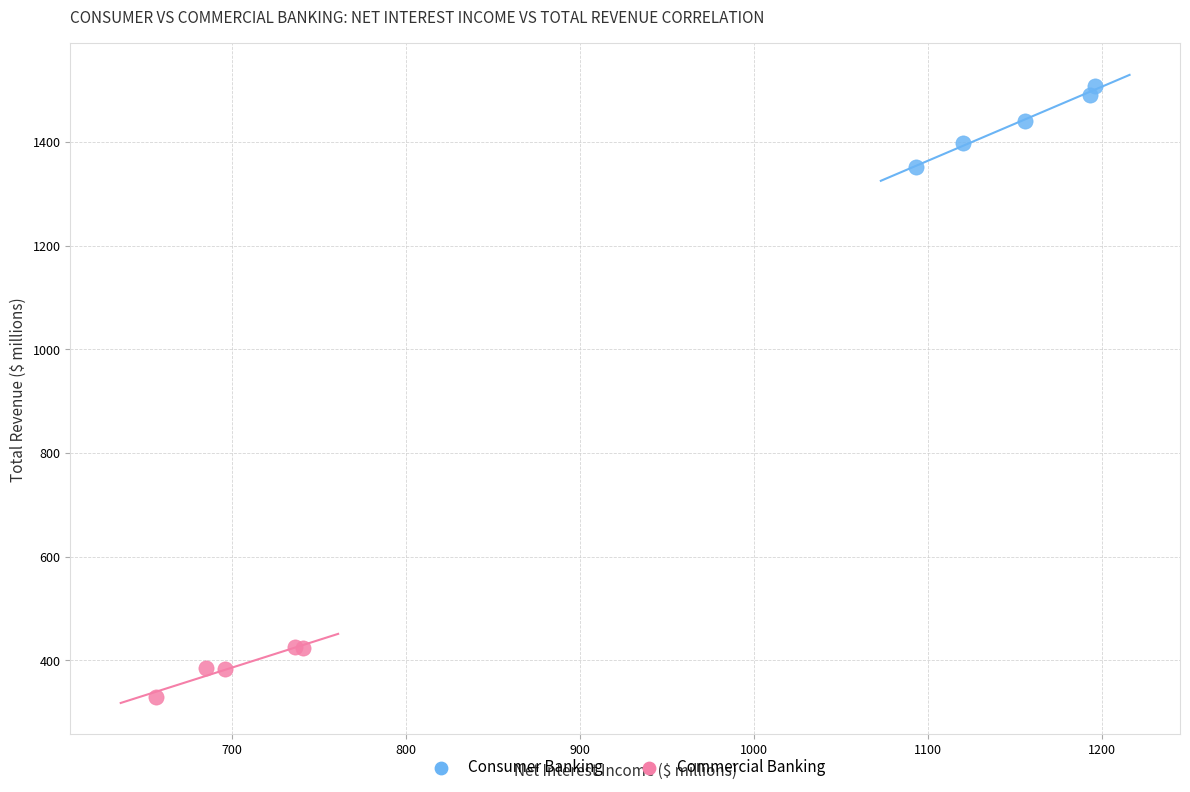

Which series contains the lowest Y value?

Commercial Banking